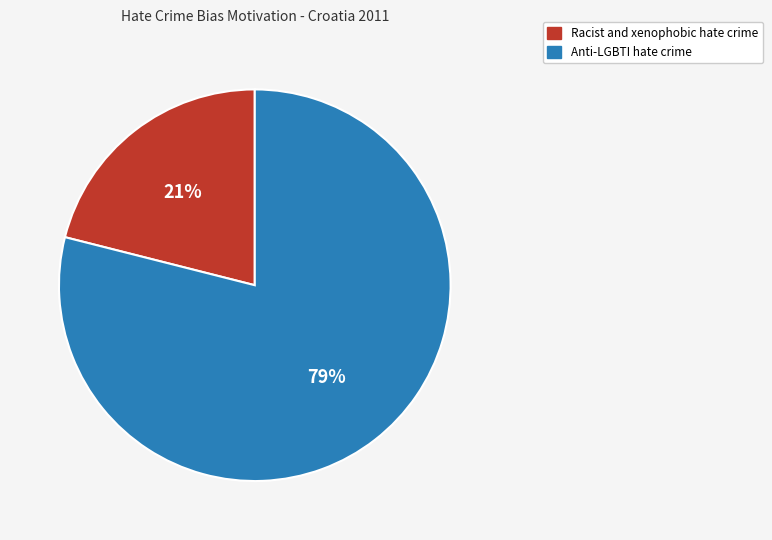

Count the number of slices in the pie.

2